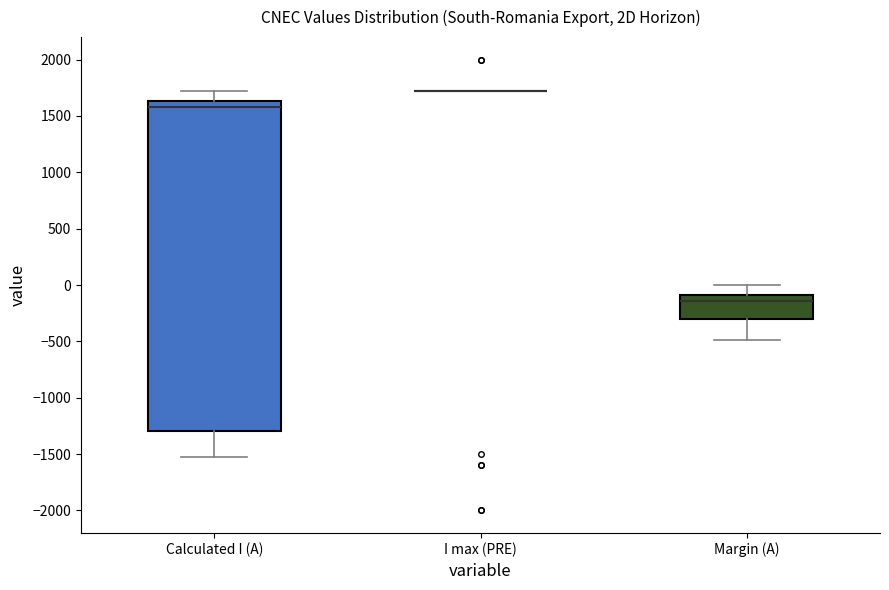

Reading left to right, transcribe this box plot: for each box, give where its median line is, the range the box spans, and where its two whiskers end, as read against the y-axis. The values are not printed on the chart, so give them approximately, as read against the axis.

Calculated I (A): median 1600, box -1300 to 1650, whiskers -1550 to 1700
I max (PRE): box collapsed to a line at 1700, whiskers 1700 to 1700
Margin (A): median -150, box -300 to -100, whiskers -500 to 0